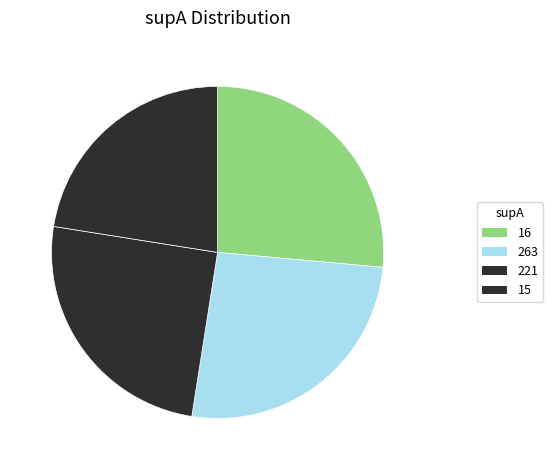

Does 263 represent more than half of the total?

No